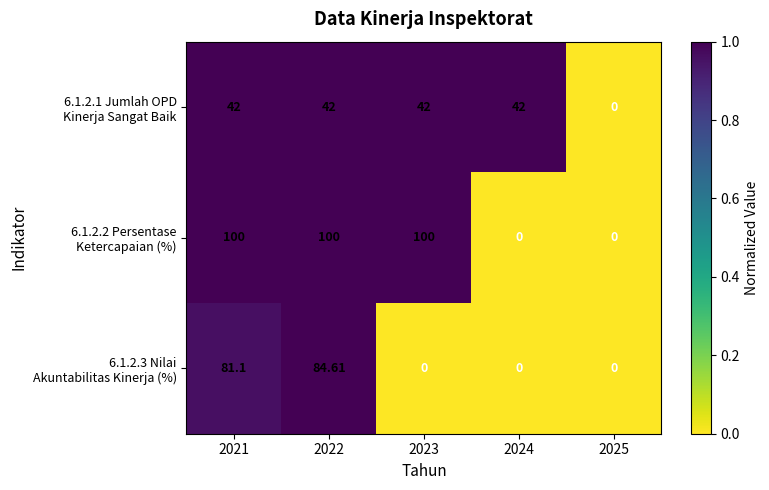

Count the number of data series in this chart.

3